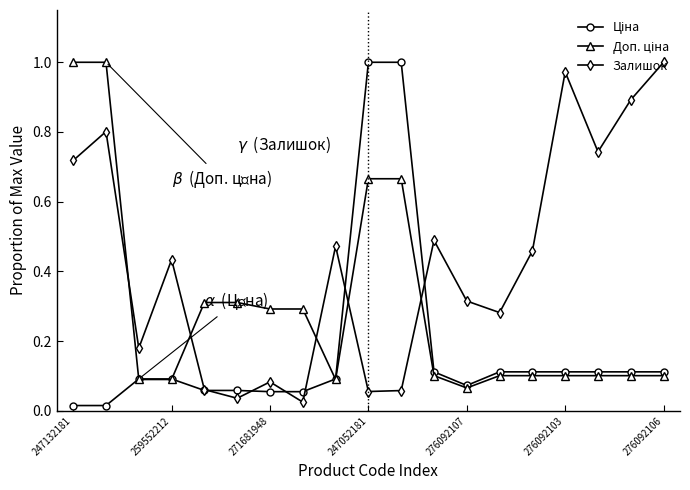

At how many categories does at least one series exceed 0?

19